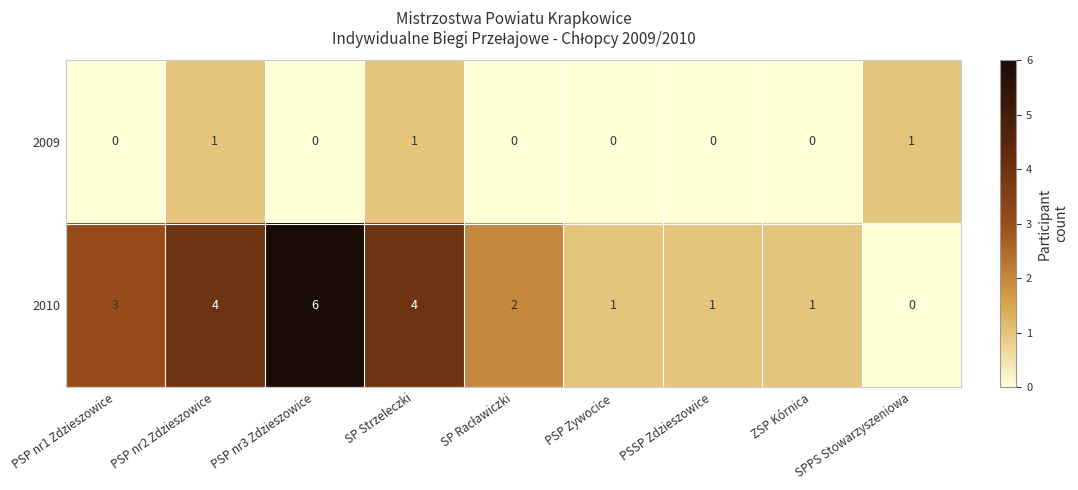

Which series has the largest total across all categories?

2010